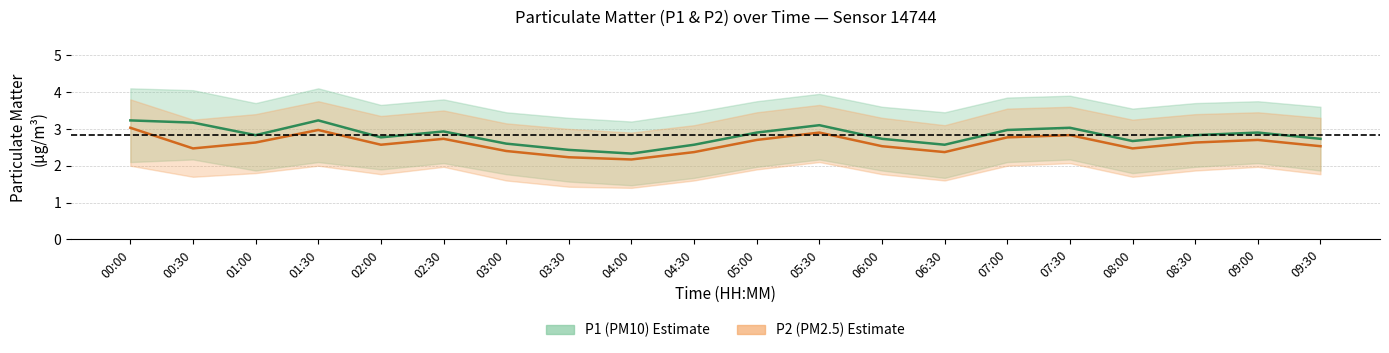

True or false: P2 (PM2.5) has a value of 1.4 at 01:00.

False